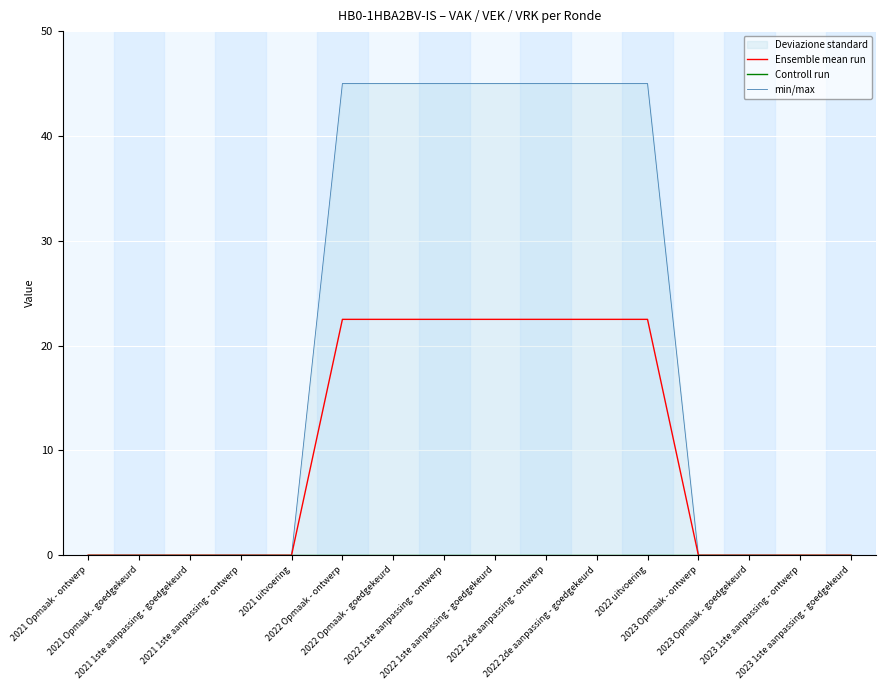

Which has a higher value, 2021 1ste aanpassing - goedgekeurd or 2021 Opmaak - ontwerp?

2021 1ste aanpassing - goedgekeurd